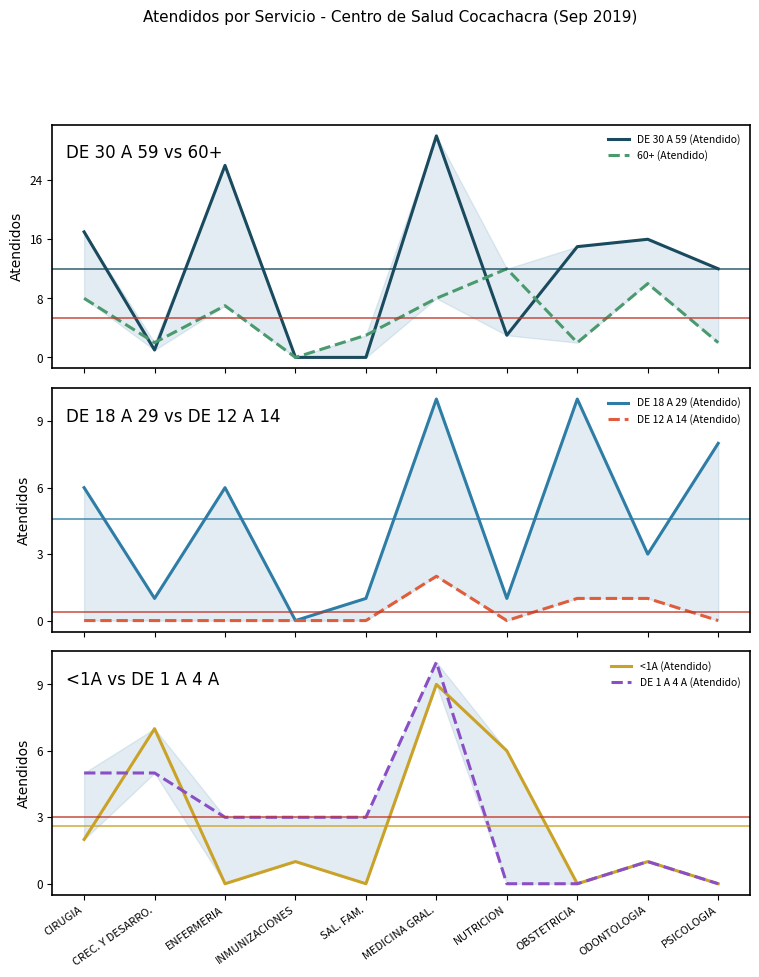

What is the value of the DE 1 A 4 A (Atendido) point at the 5th from the left?

3